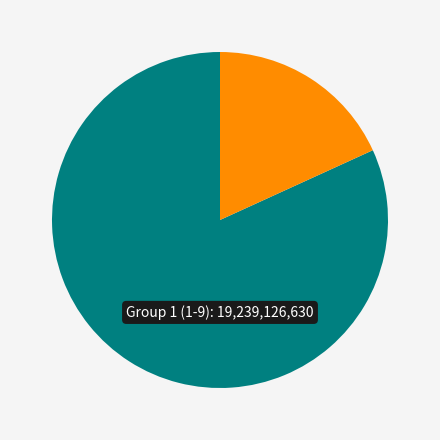

Is there a majority slice in this chart?

Yes